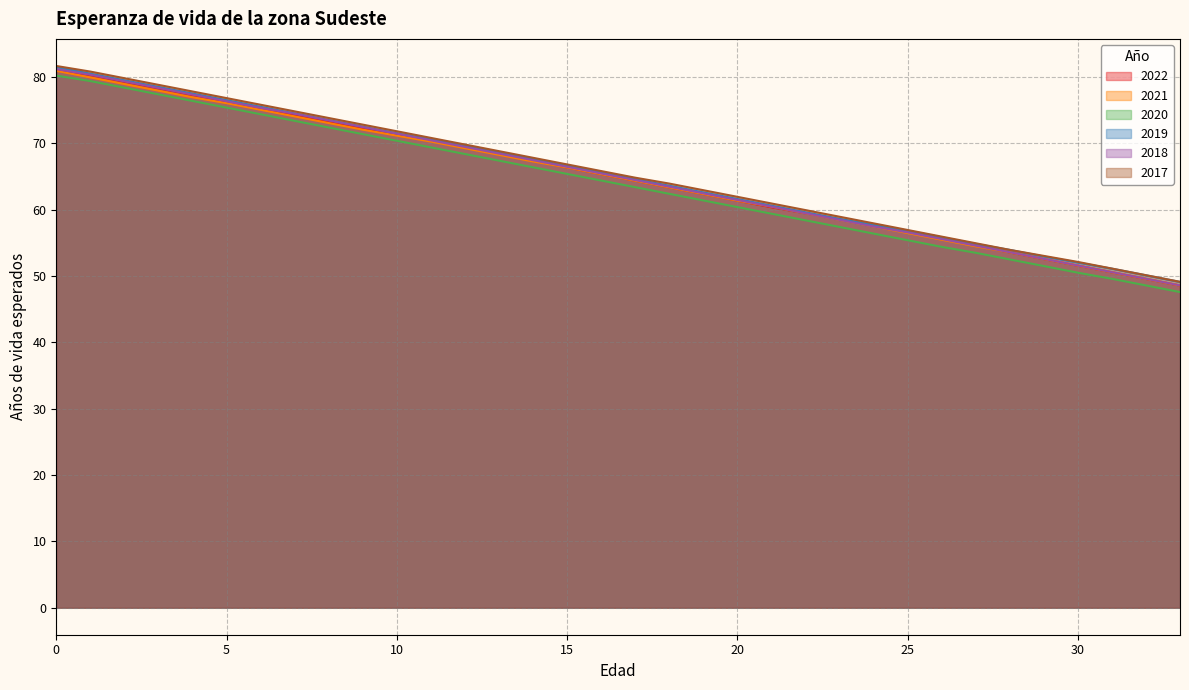

What is the average value of the 2020 series?

63.9